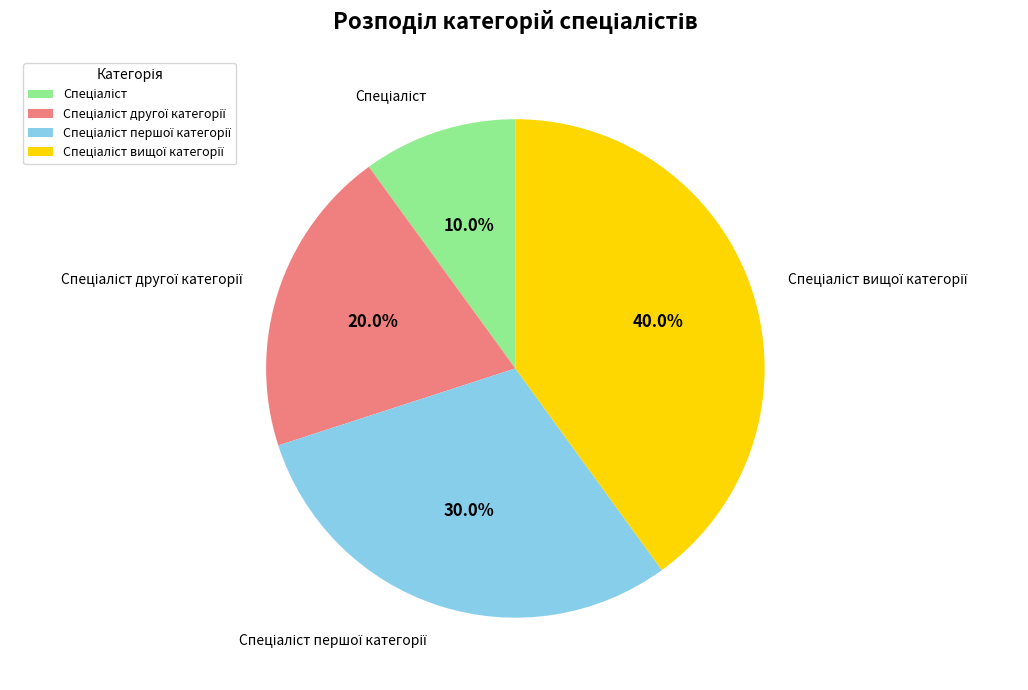

Count the number of slices in the pie.

4